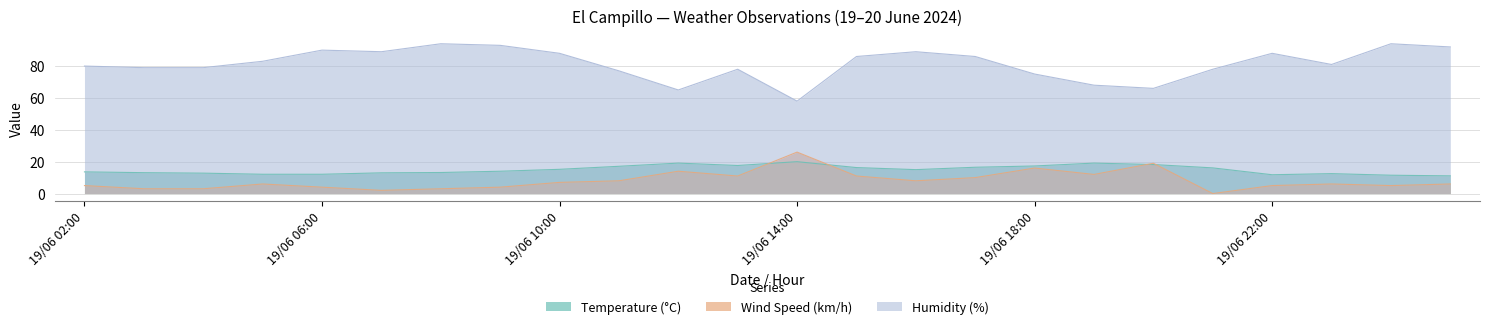

Between 19/06 15:00 and 20/06 01:00, which series saw the biggest shift?

Humidity (%)